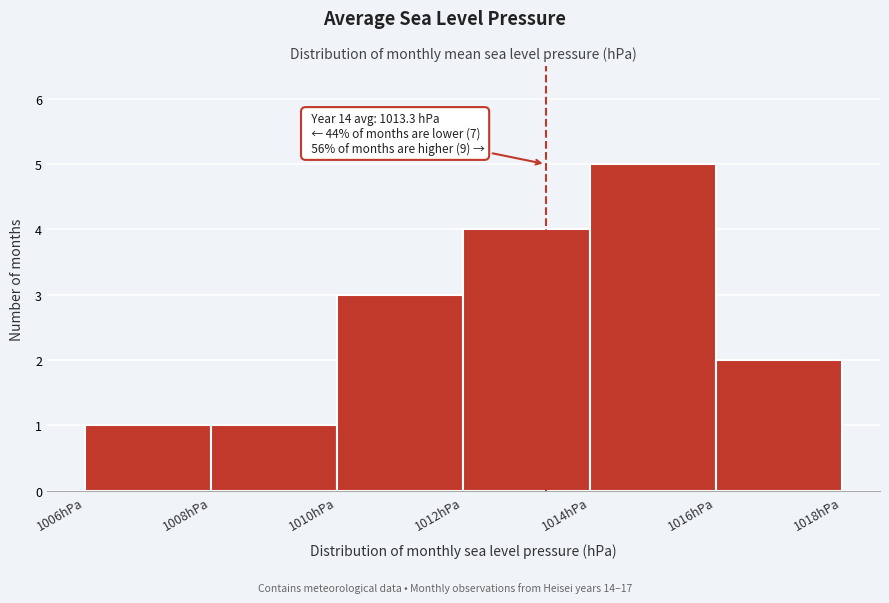

Which range on the x-axis has the tallest bar?

1014 to 1016